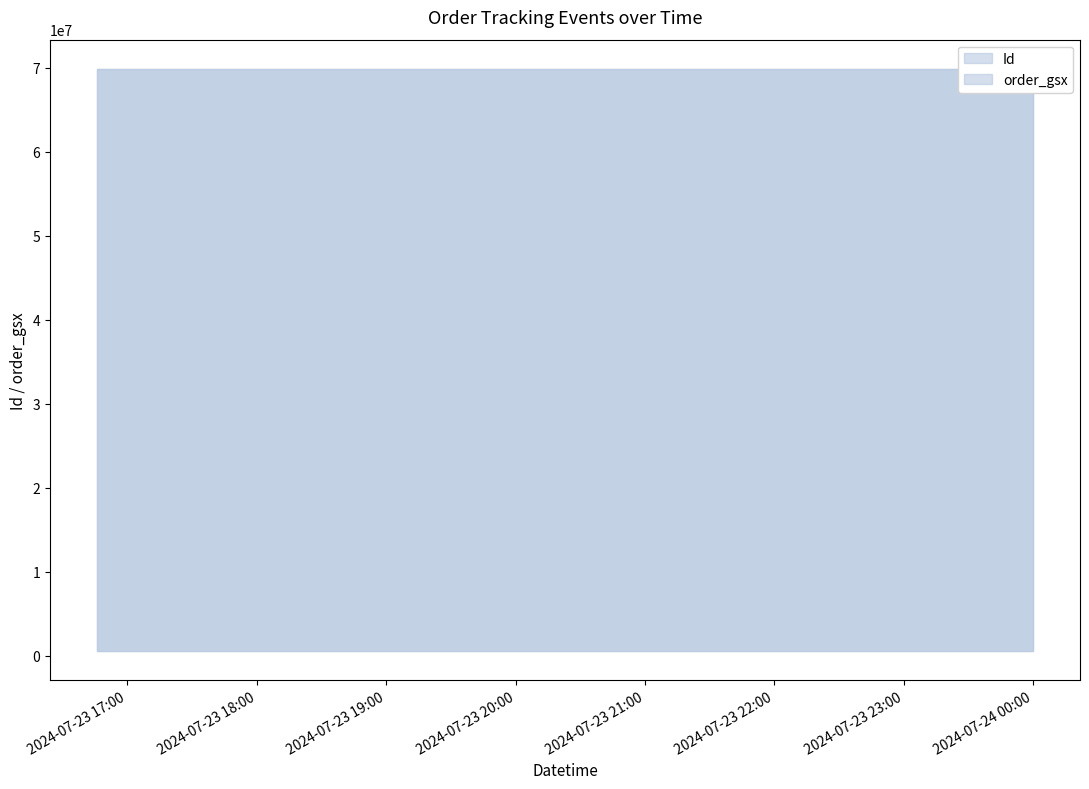

Which label corresponds to the largest value in the chart?

2024-07-23 16:45:54